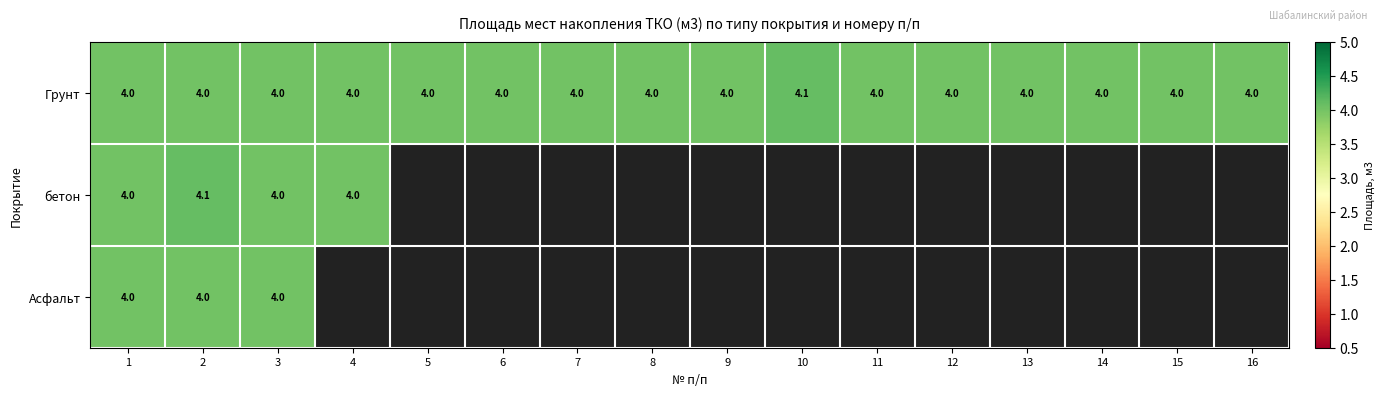

What is the sum of all Грунт values?

64.1